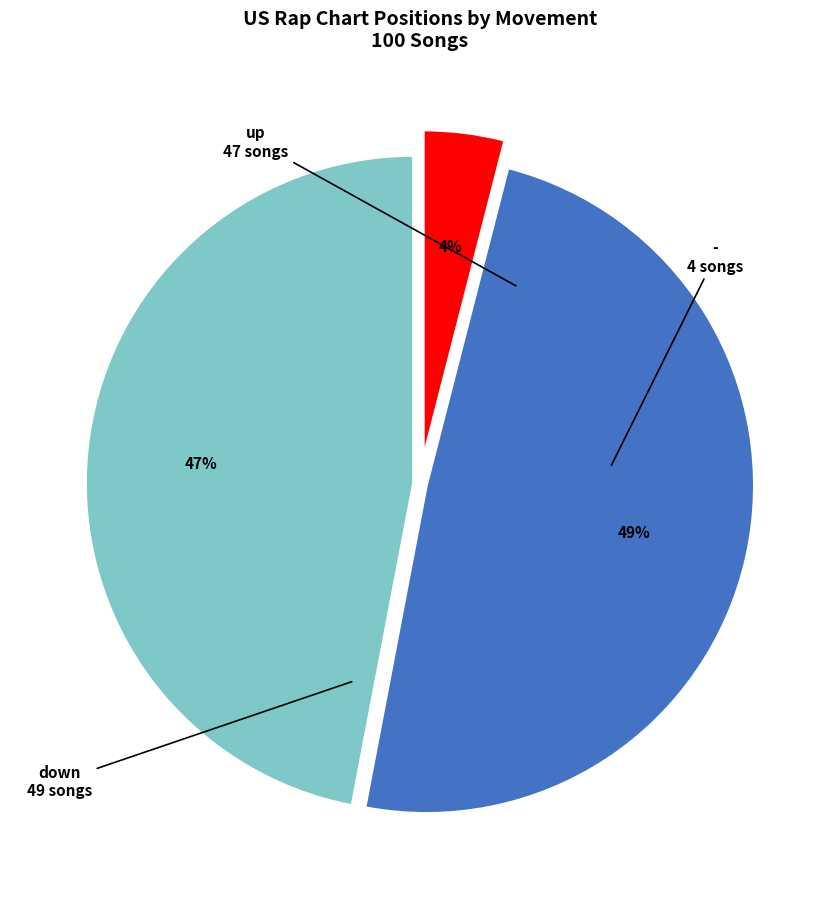

To the nearest percent, what is the difference between the largest and smallest slice percentages?

45%